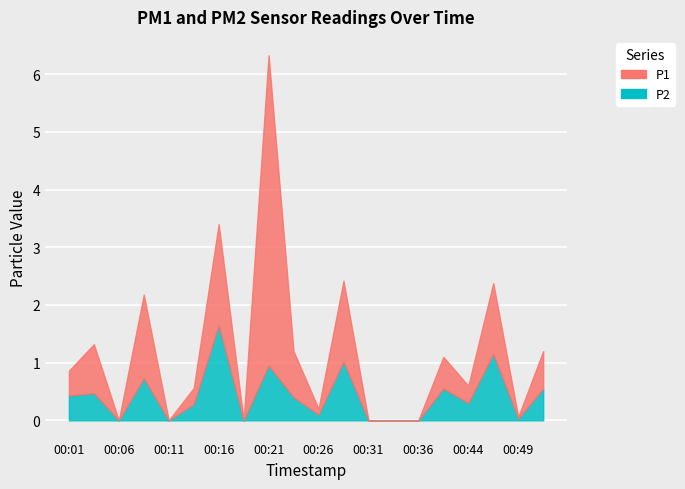

What is the sum of all P2 values?

8.6